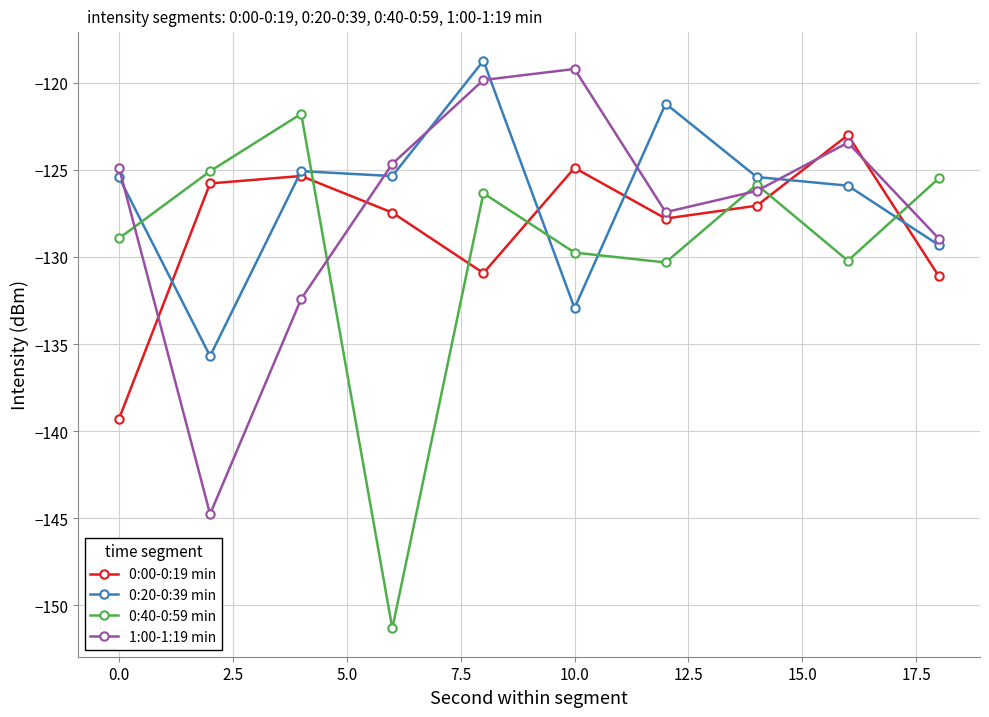

True or false: 1:00-1:19 min and 0:20-0:39 min cross at least once.

True